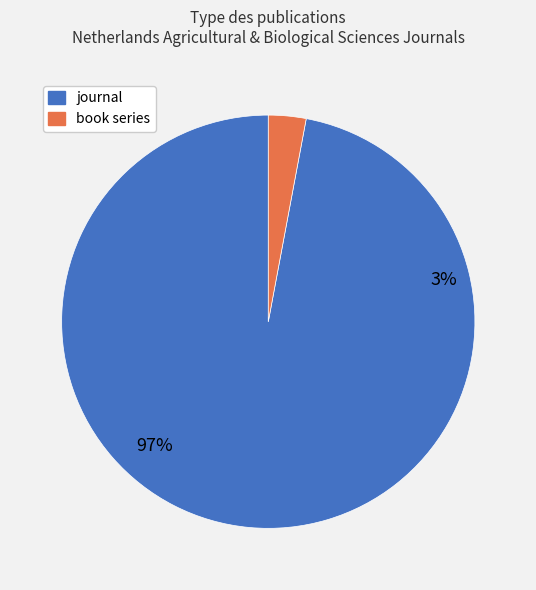

Is journal the majority of the pie?

Yes